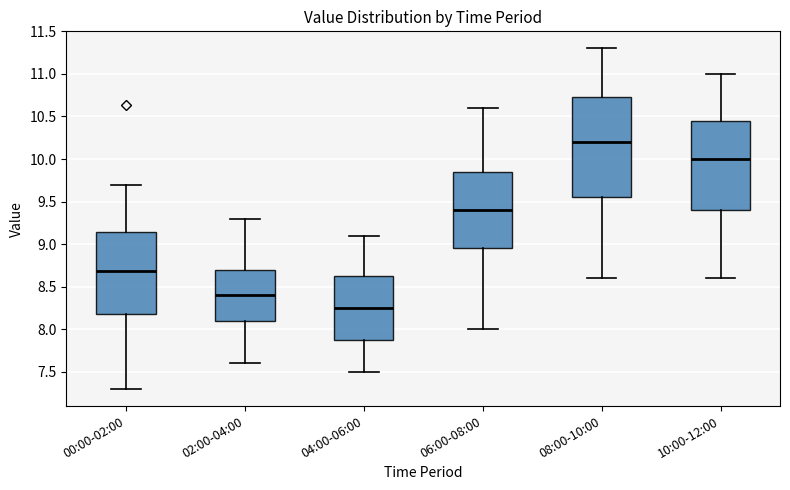

Comparing the boxes themselves (not the whiskers), which one is the tallest?

08:00-10:00